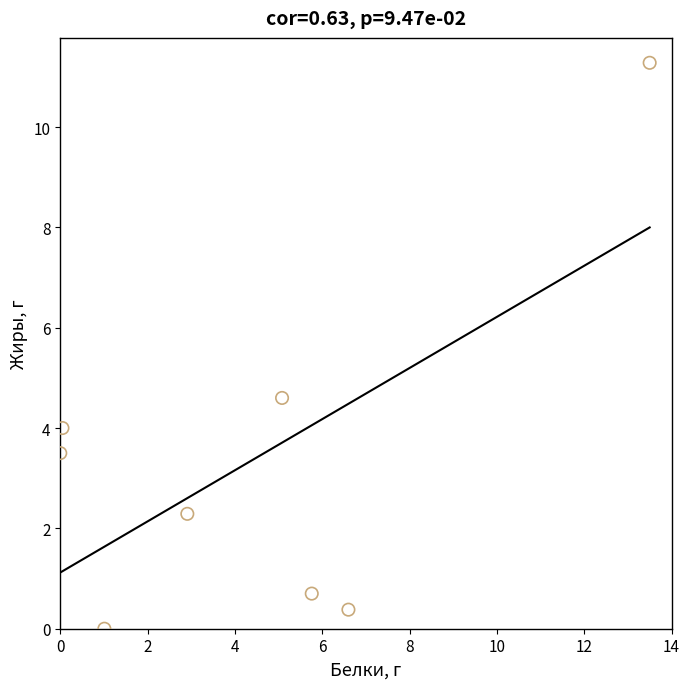

What Y value in the scatter plot is closest to 5?

4.6